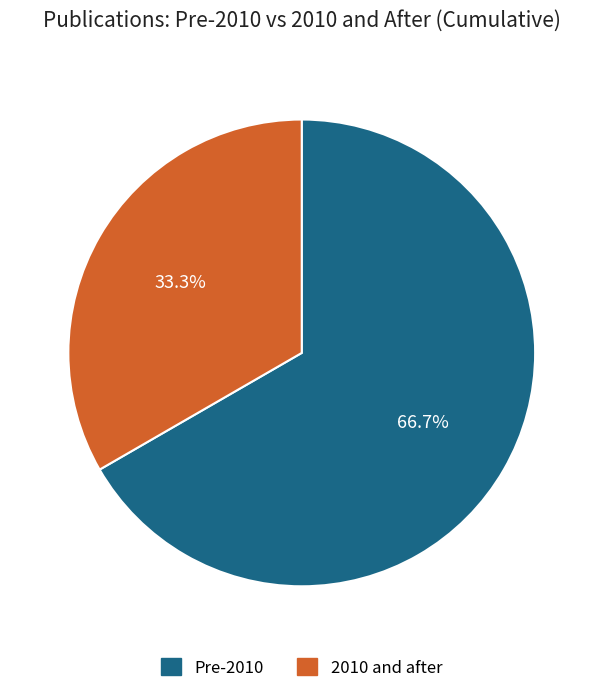

Count the number of slices in the pie.

2